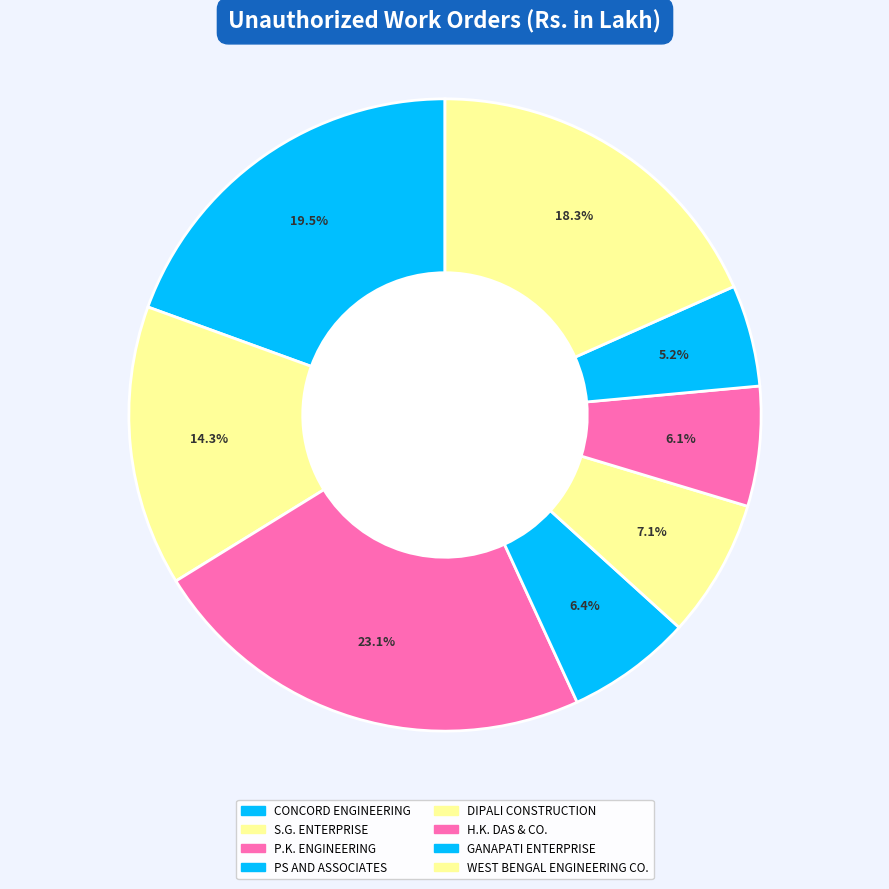

How many slices are in this pie chart?

8